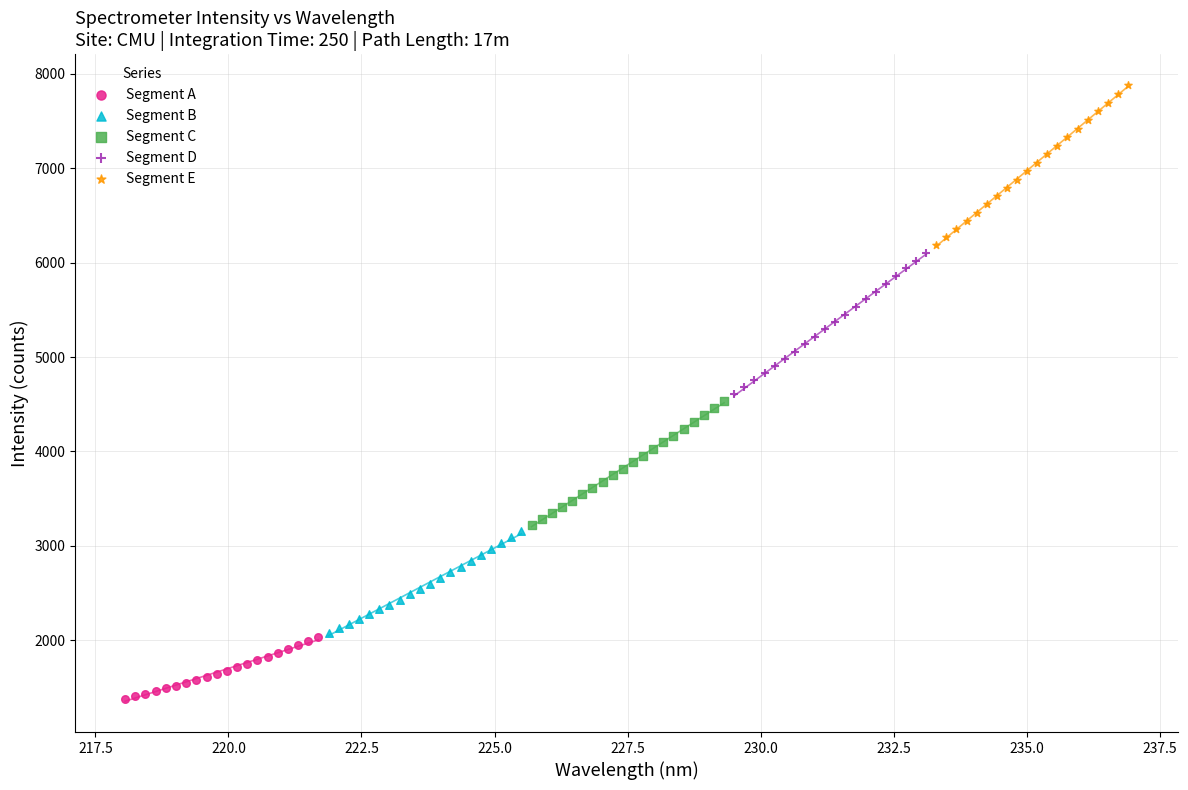

Which series contains the highest Y value?

Segment E